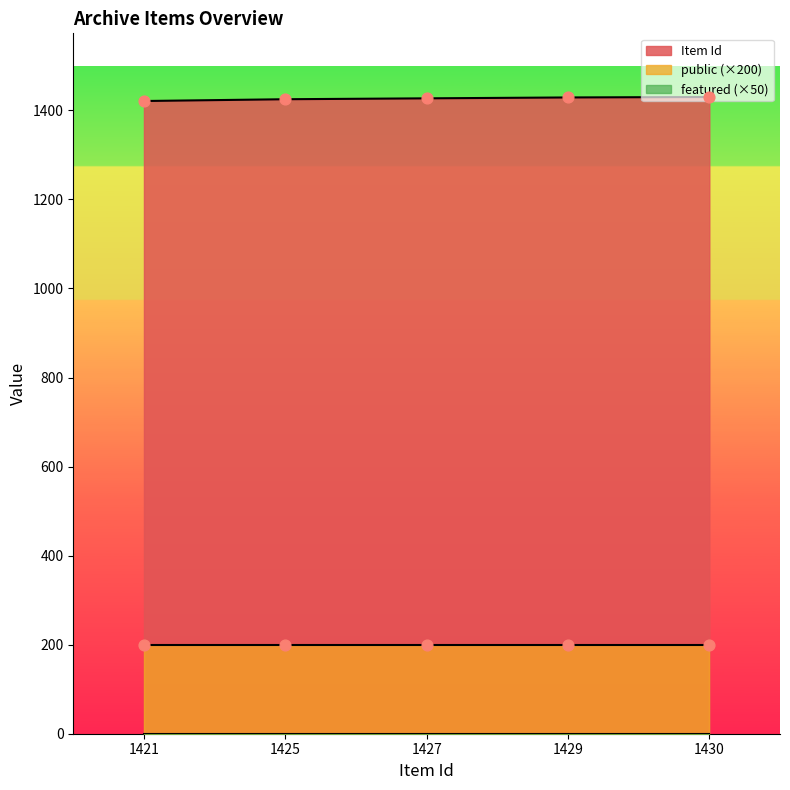

What are all the series names shown in the legend?

Item Id, public, featured